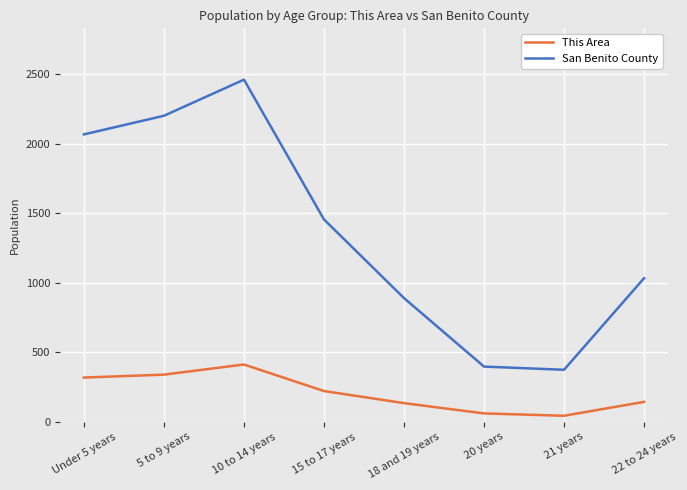

How many lines are shown in the chart?

2